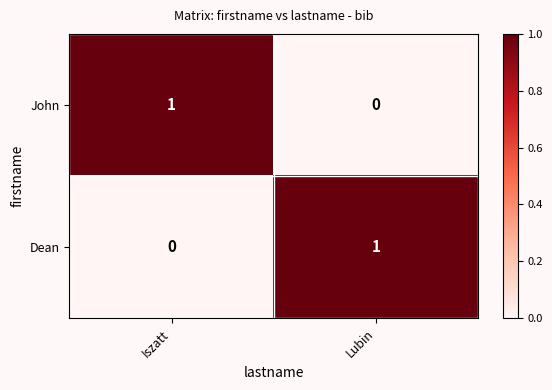

True or false: John has a value of 1 at Iszatt.

True